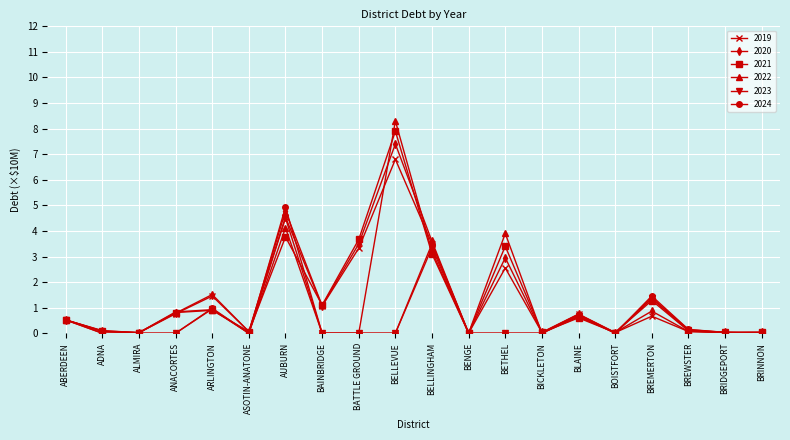

What is the approximate value of 2020 at ARLINGTON?

1.5